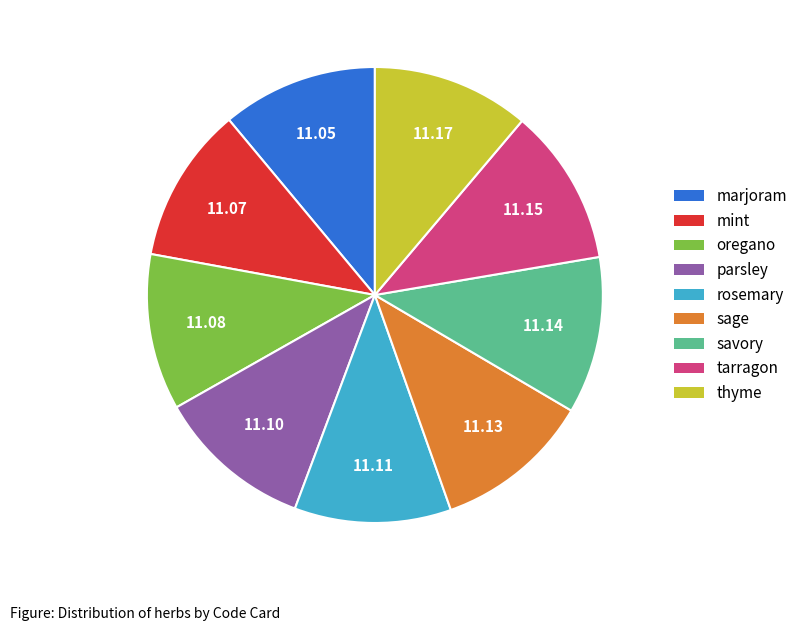

True or false: thyme accounts for 22% of the total.

False